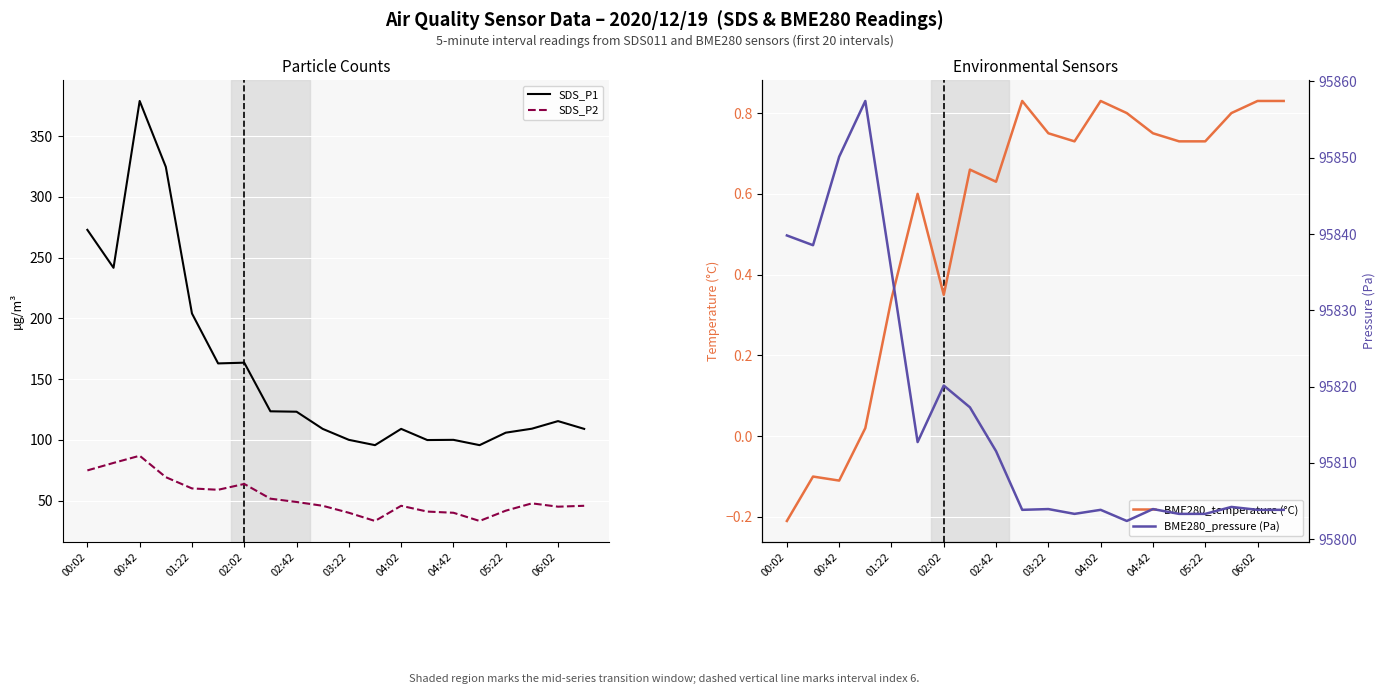

True or false: SDS_P1 has a value of 101.1 at 01:22.

False